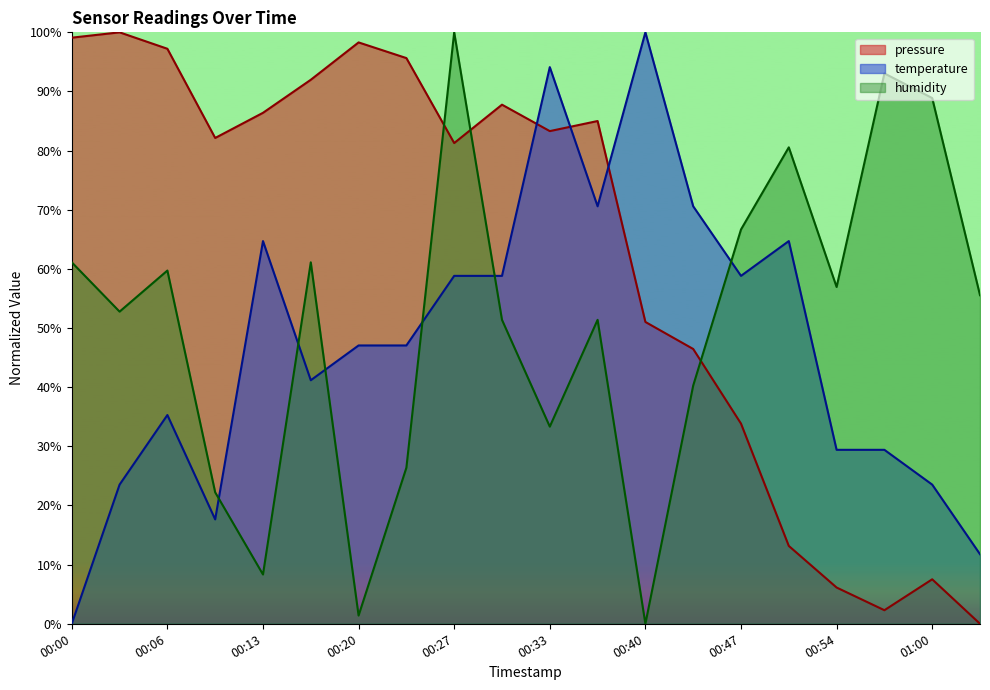

True or false: temperature has a value of -39.1 at 00:00.

False